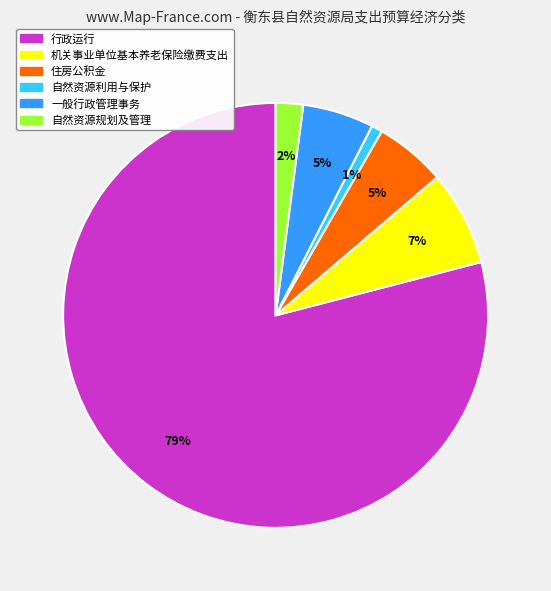

Does any single category account for the majority?

Yes